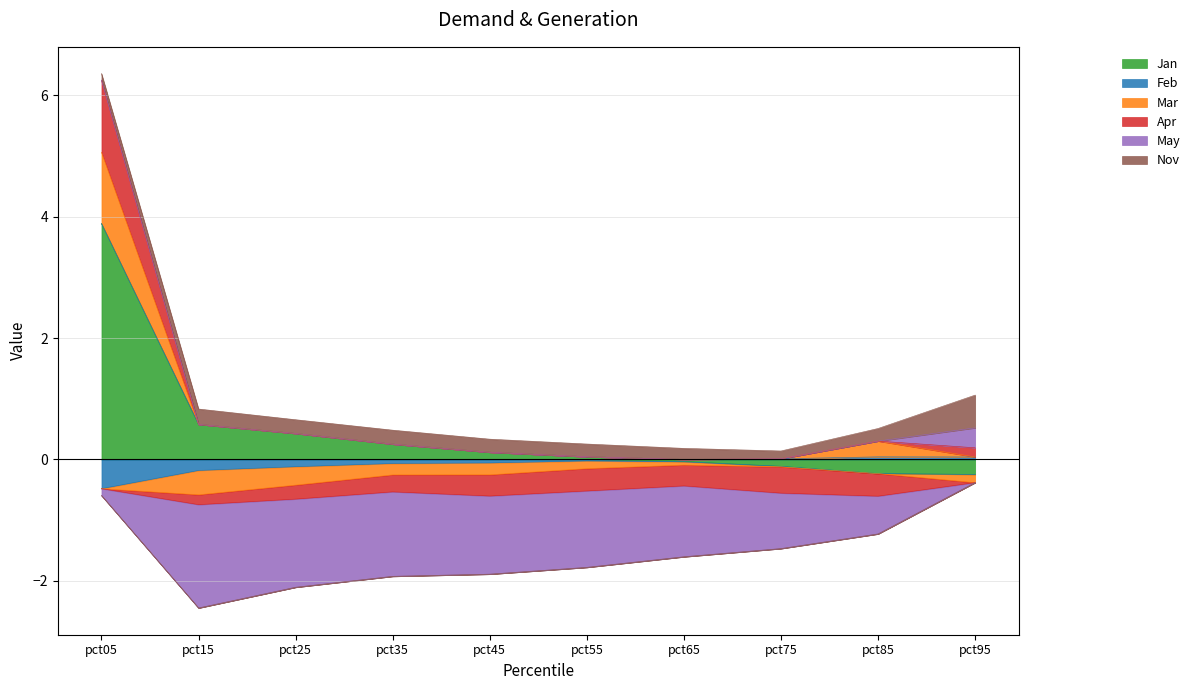

List the series in order of their peak value, lowest first.

Feb, May, Nov, Mar, Apr, Jan